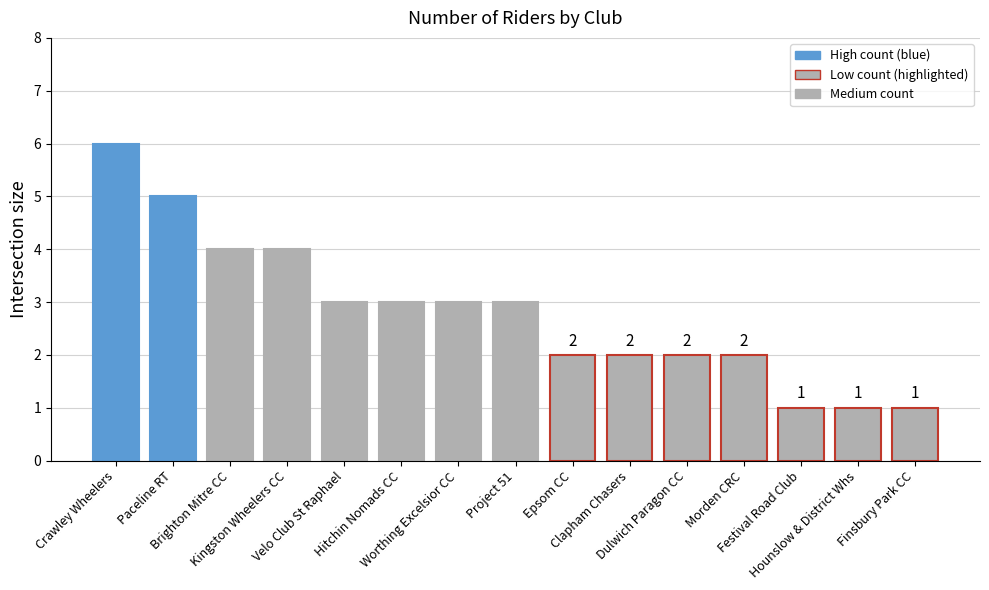

What is the greatest value displayed?

6